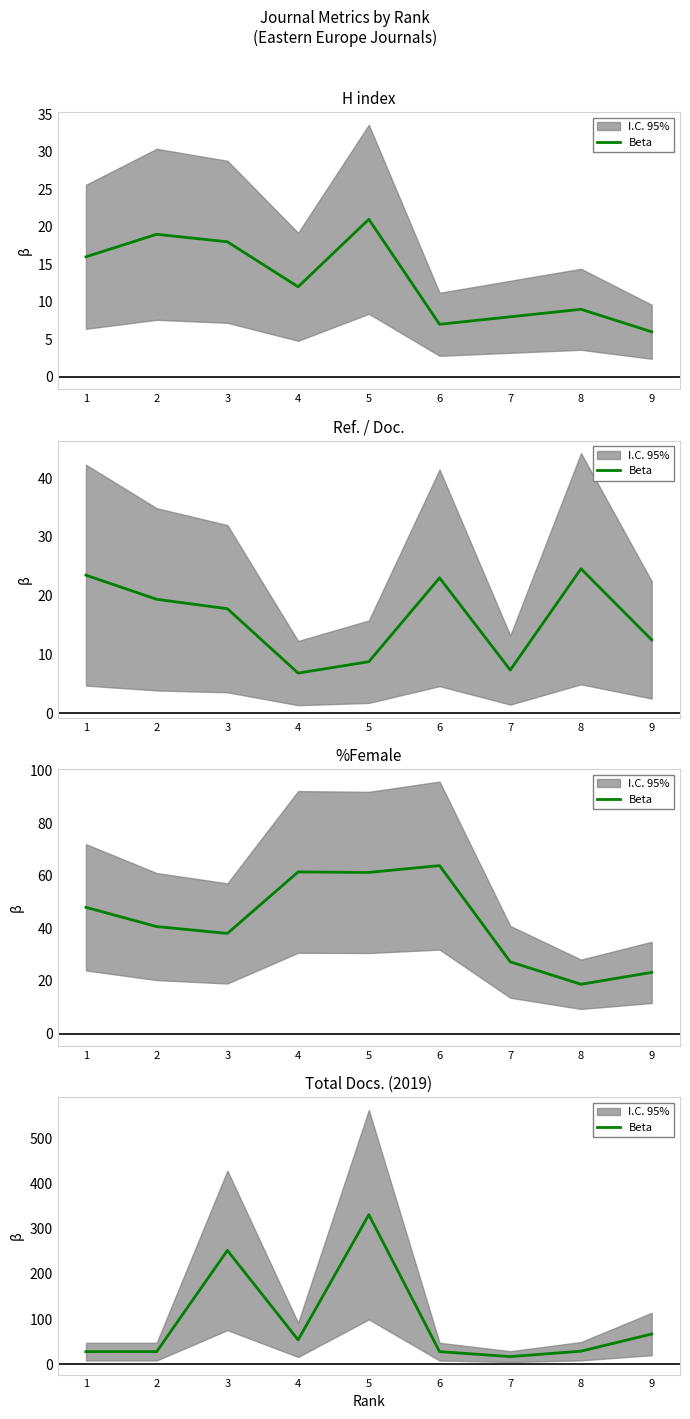

What value does the data have at 6, to the nearest 5?

30